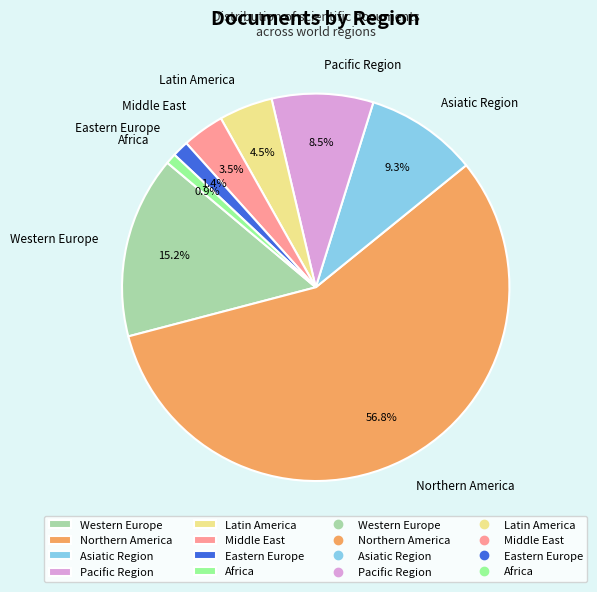

Which has a higher value, Asiatic Region or Northern America?

Northern America